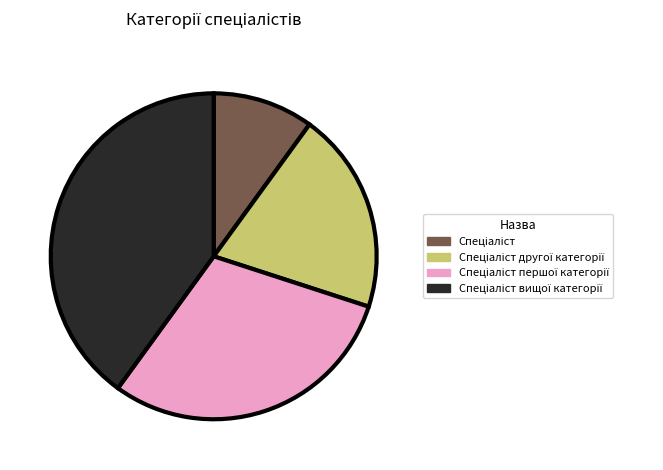

How many slices are in this pie chart?

4